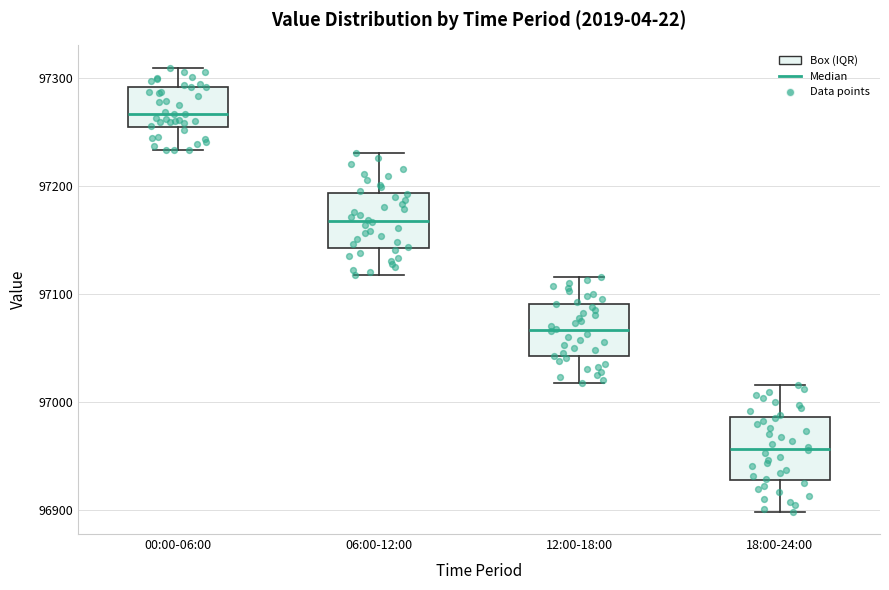

Where is the upper edge of the box for 18:00-24:00 on the y-axis? The values are not printed on the chart, so give them approximately, as read against the axis.

96990